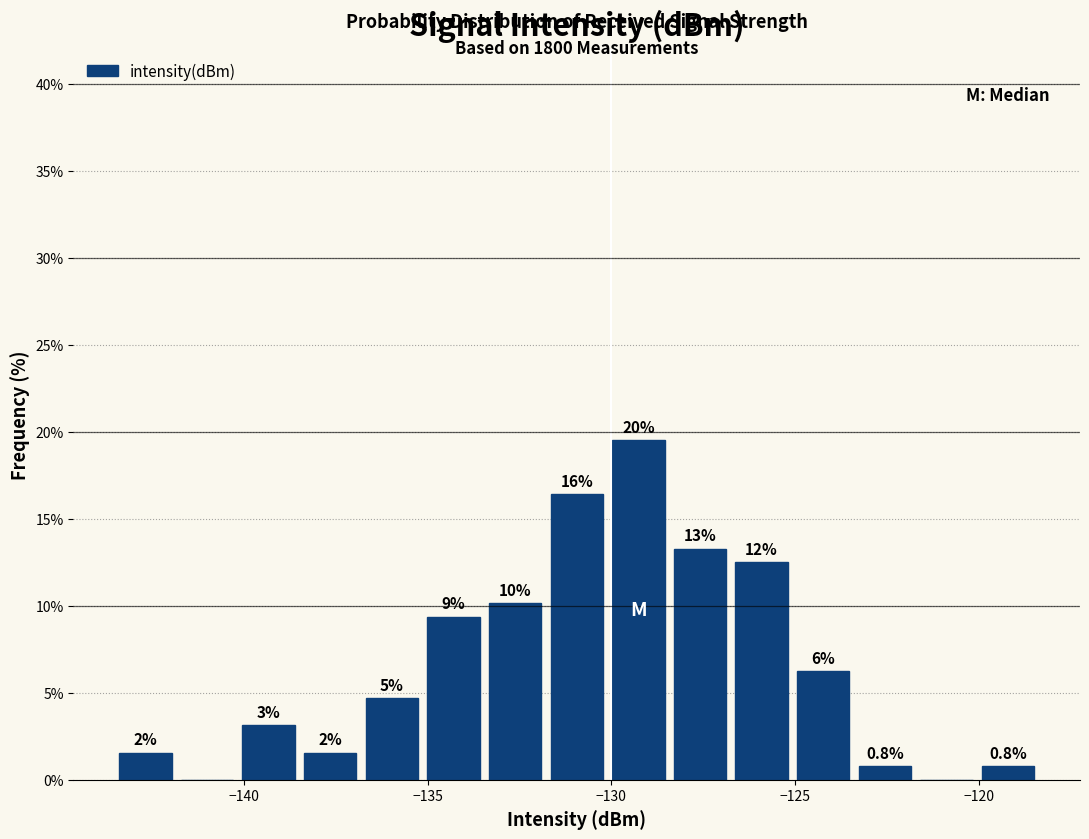

Read against the x-axis, roughly where is the centre of the tallest bar?

-129.5